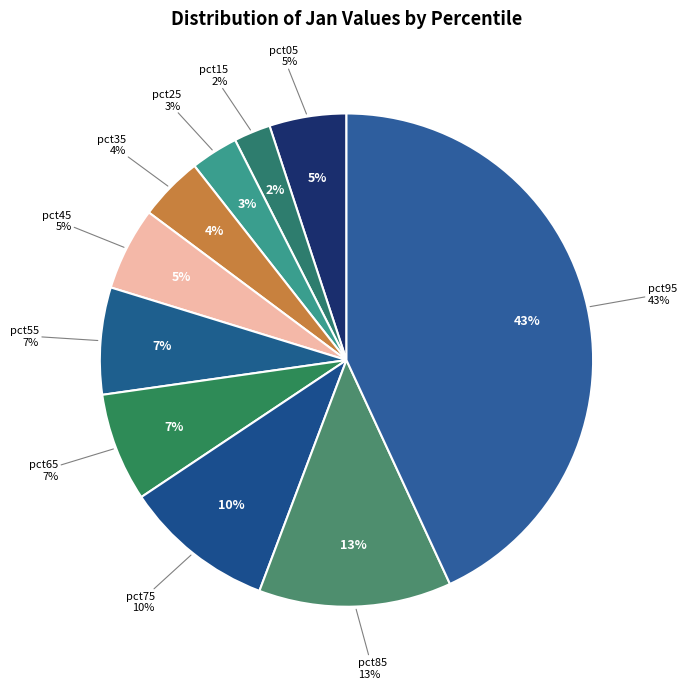

To the nearest percent, what is the difference between the largest and smallest slice percentages?

41%